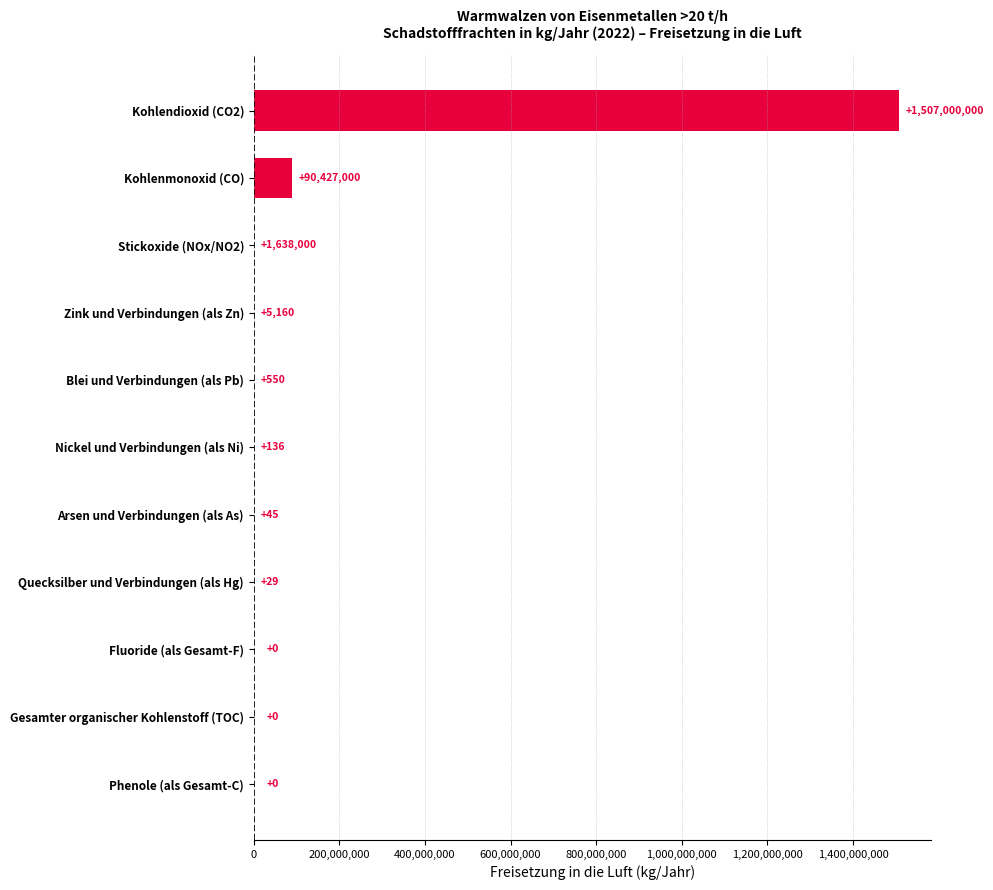

Reading bottom to top, what are all the values shown in this chart?

Phenole (als Gesamt-C)=0	Gesamter organischer Kohlenstoff (TOC)=0	Fluoride (als Gesamt-F)=0	Quecksilber und Verbindungen (als Hg)=29	Arsen und Verbindungen (als As)=45	Nickel und Verbindungen (als Ni)=136	Blei und Verbindungen (als Pb)=550	Zink und Verbindungen (als Zn)=5160	Stickoxide (NOx/NO2)=1638000	Kohlenmonoxid (CO)=90427000	Kohlendioxid (CO2)=1507000000